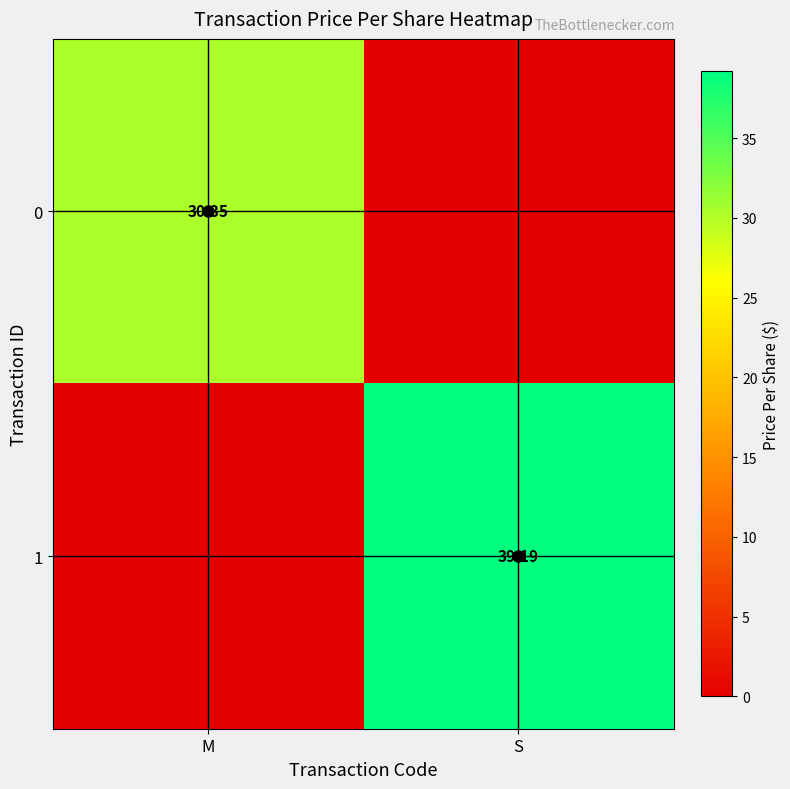

Which series has the largest total across all categories?

1